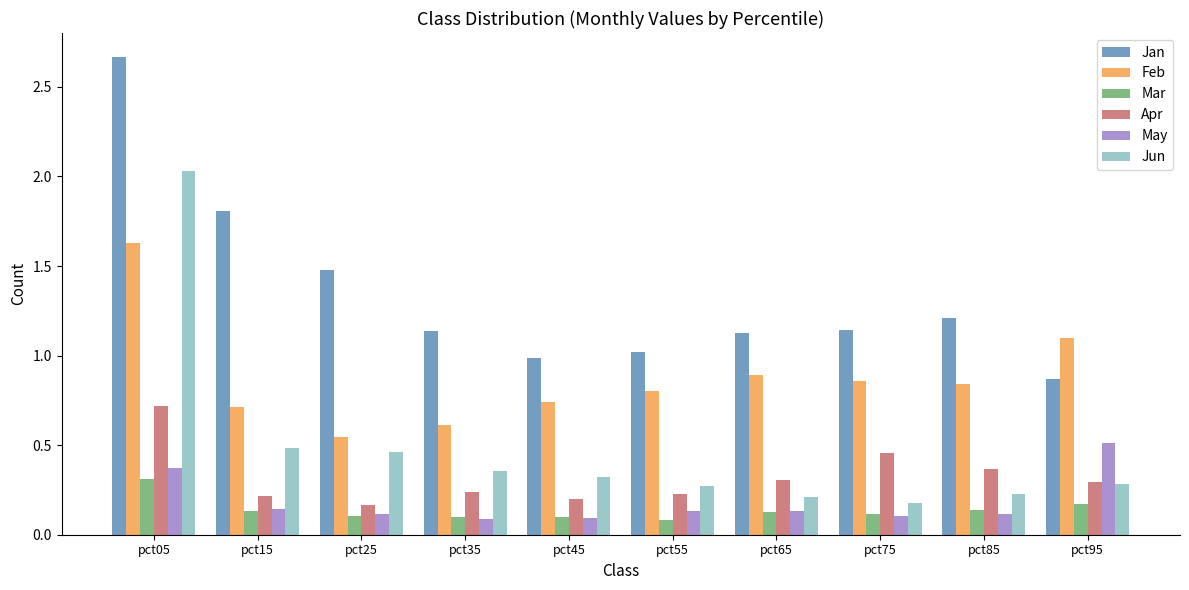

Is it true that Jan equals 0.6 at pct25?

False